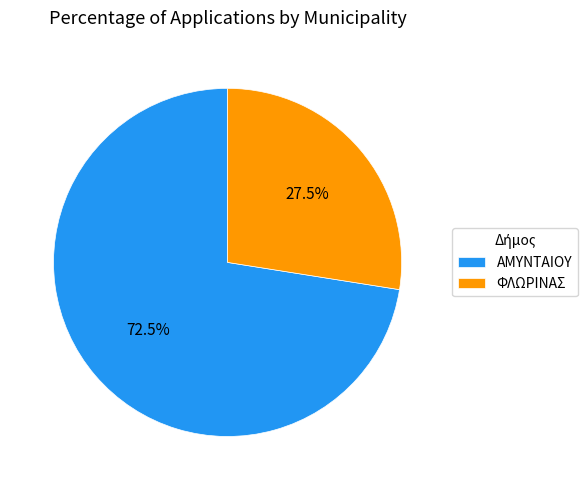

What is the largest slice in the pie chart?

ΑΜΥΝΤΑΙΟΥ